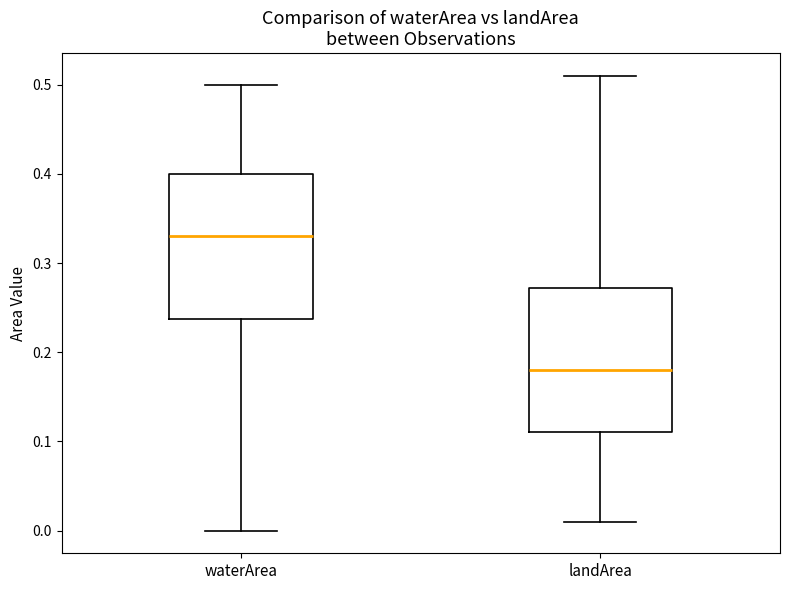

Reading left to right, read every box against the y-axis: the position of its median line, the range the box covers, and the ends of its whiskers. The values are not printed on the chart, so give them approximately, as read against the axis.

waterArea: median 0.33, box 0.24 to 0.40, whiskers 0.00 to 0.50
landArea: median 0.18, box 0.11 to 0.27, whiskers 0.01 to 0.51